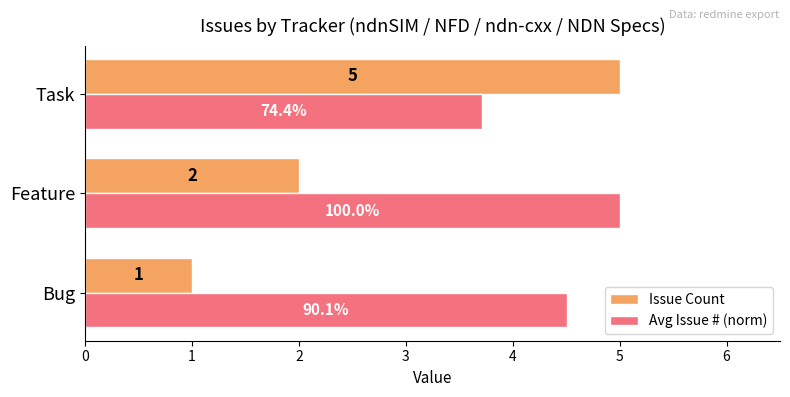

Rank the series by their average value, from highest to lowest.

Avg Issue # (norm), Issue Count